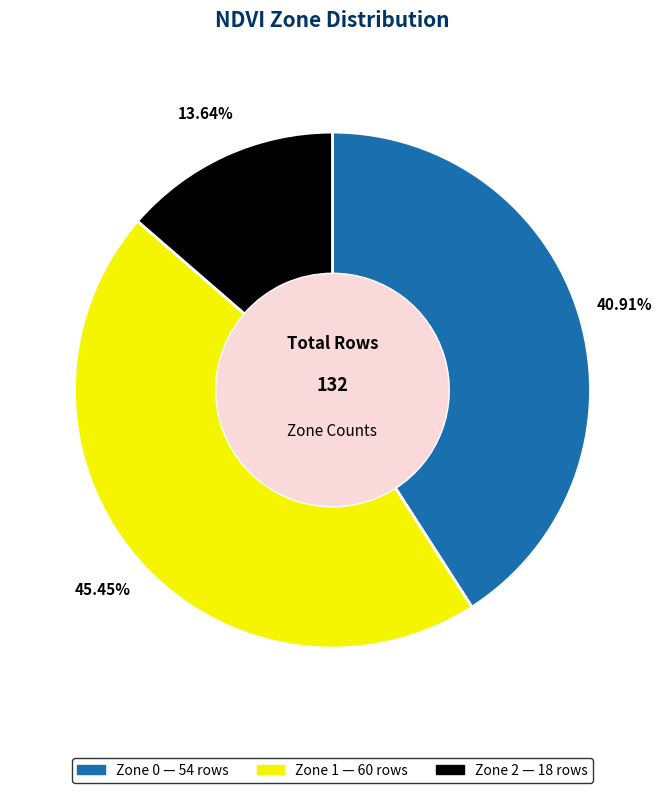

Approximately how many times larger is the value at Zone 2 compared to Zone 0?

0.3